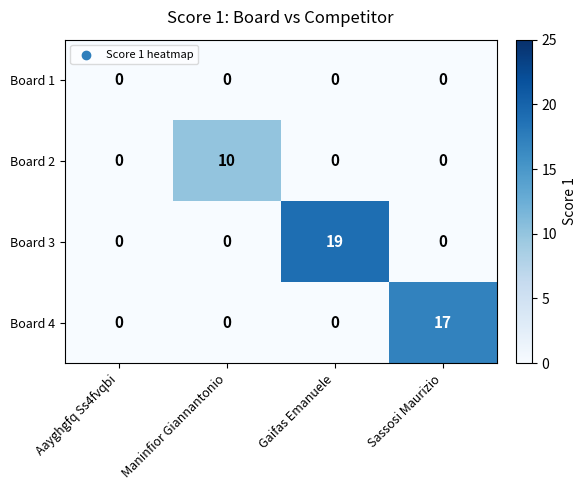

List the series in order of their peak value, lowest first.

Board 1, Board 2, Board 4, Board 3